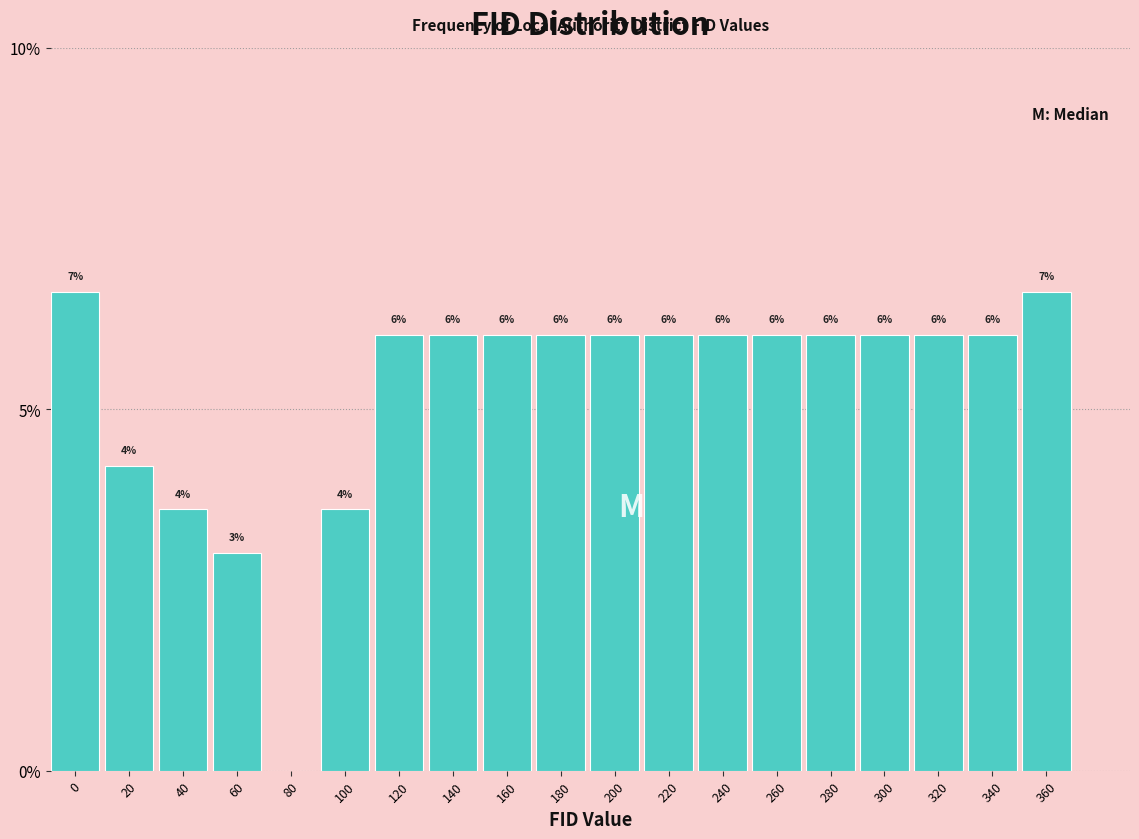

Between 120 and 60, which is larger?

120